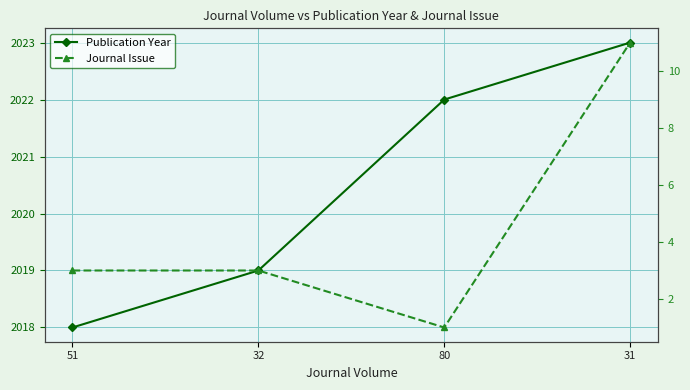

Which series has the largest range (max minus min)?

Journal Issue